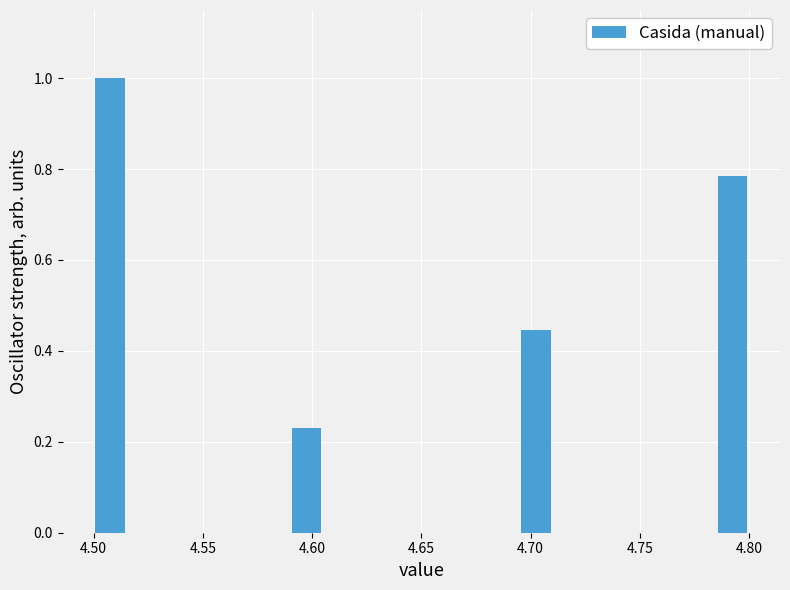

Read against the x-axis, roughly where is the centre of the tallest bar?

4.510